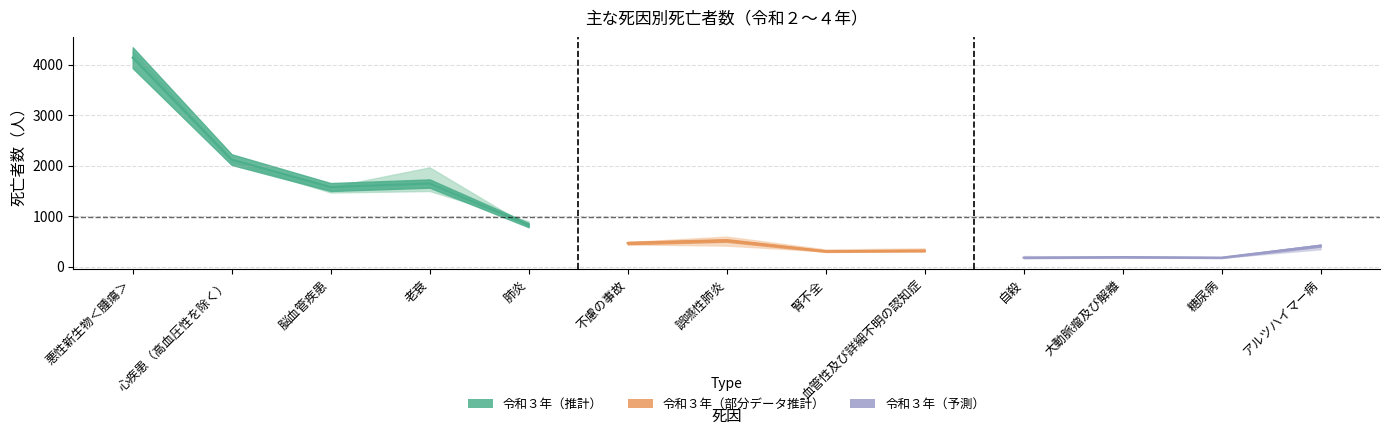

Where does the 令和２年 series first go above 415?

悪性新生物＜腫瘍＞